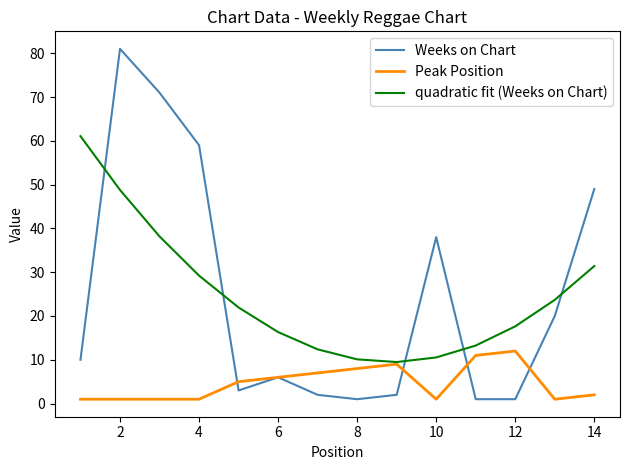

True or false: quadratic fit (Weeks on Chart) and Weeks on Chart cross at least once.

True